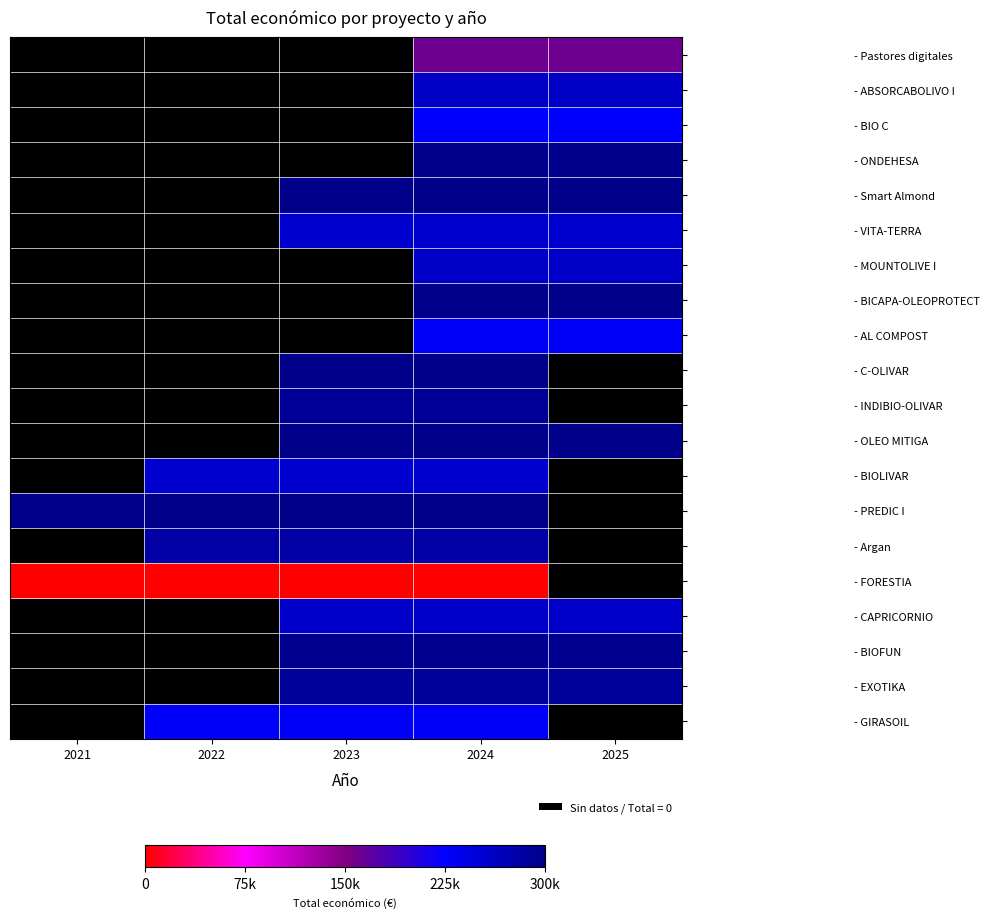

The value of - AL COMPOST at 2024 is 62741.5. True or false?

False